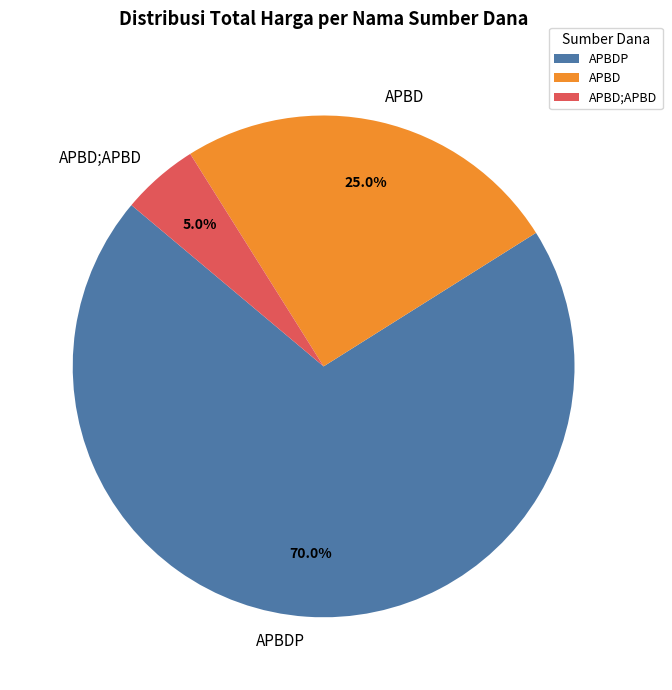

Does APBDP account for over 50% of the chart?

Yes